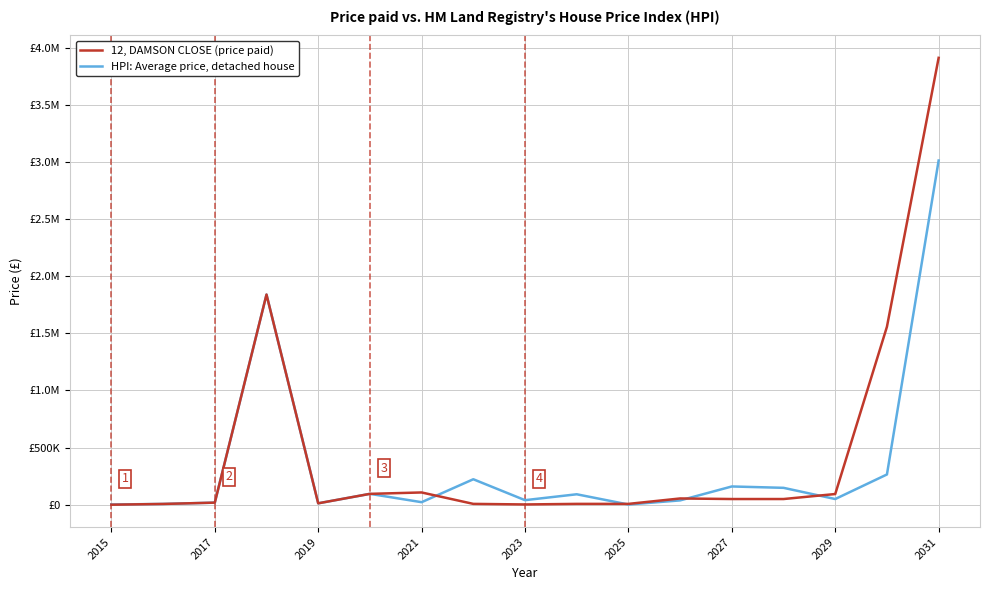

Which series ends up on top after the final intersection of 12, DAMSON CLOSE (price paid) and HPI: Average price, detached house?

12, DAMSON CLOSE (price paid)